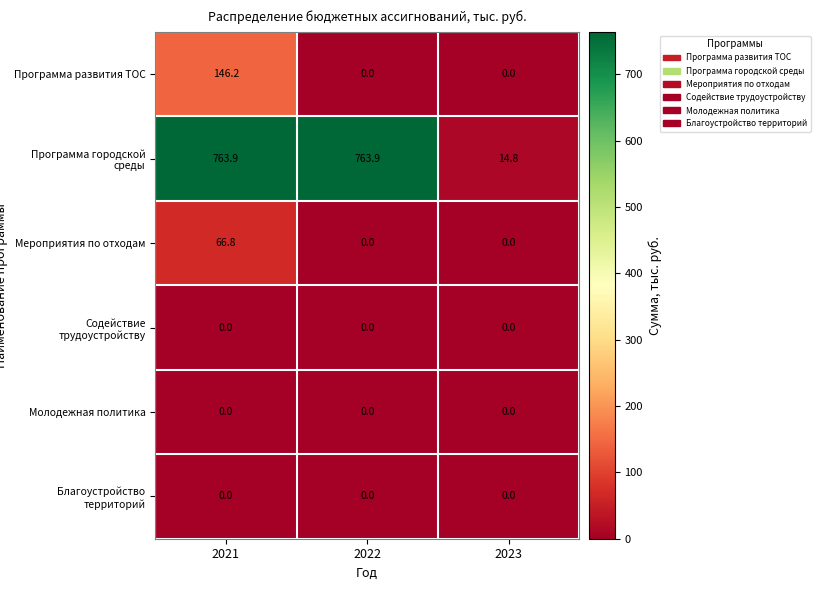

What is the difference between the highest and lowest values at 2023?

14.8